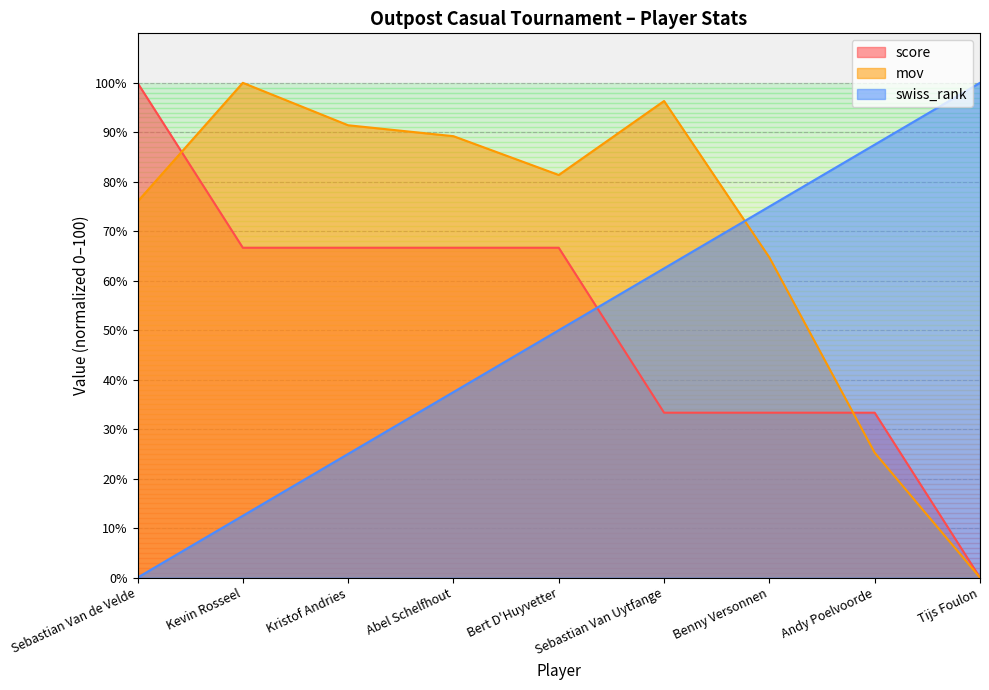

Which category has the lowest value across all series?

Tijs Foulon